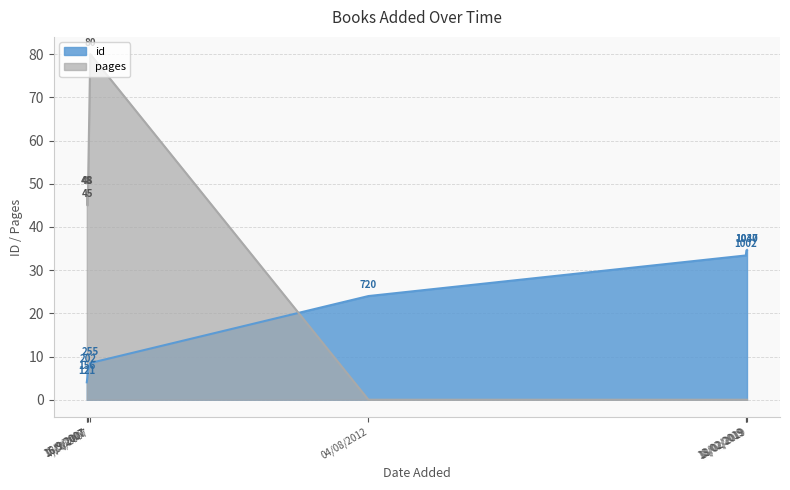

Which series ends up on top after the final intersection of pages and id?

id